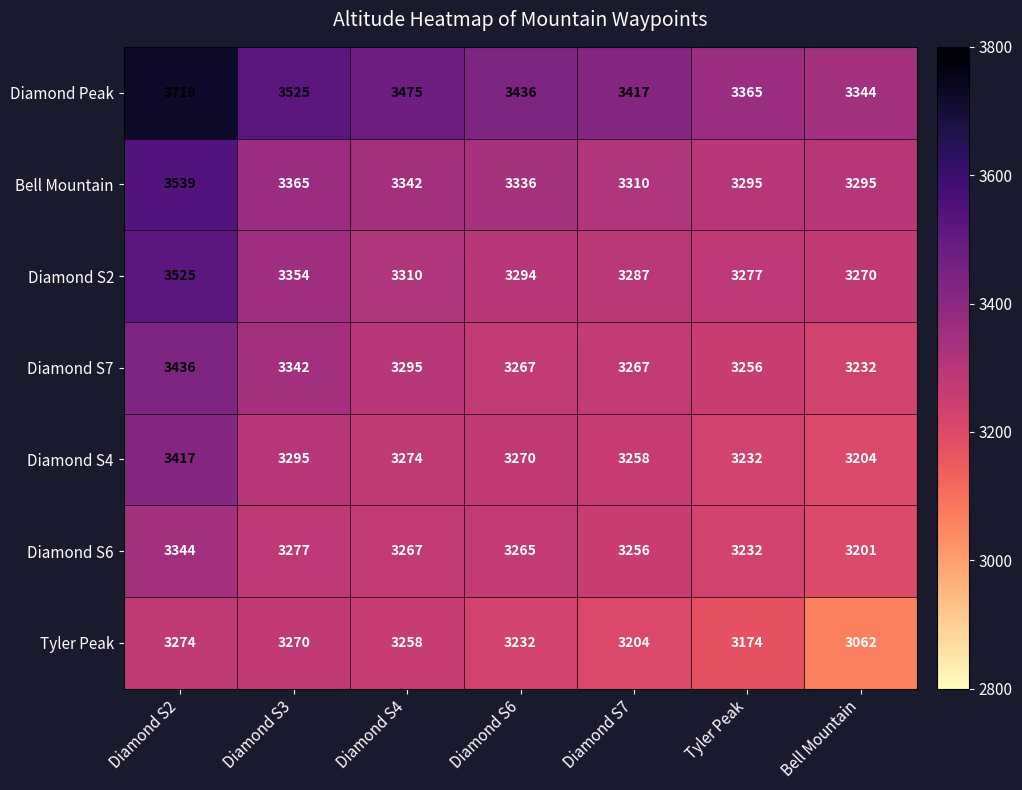

Is it true that Diamond S2 equals 3287 at Diamond S7?

True